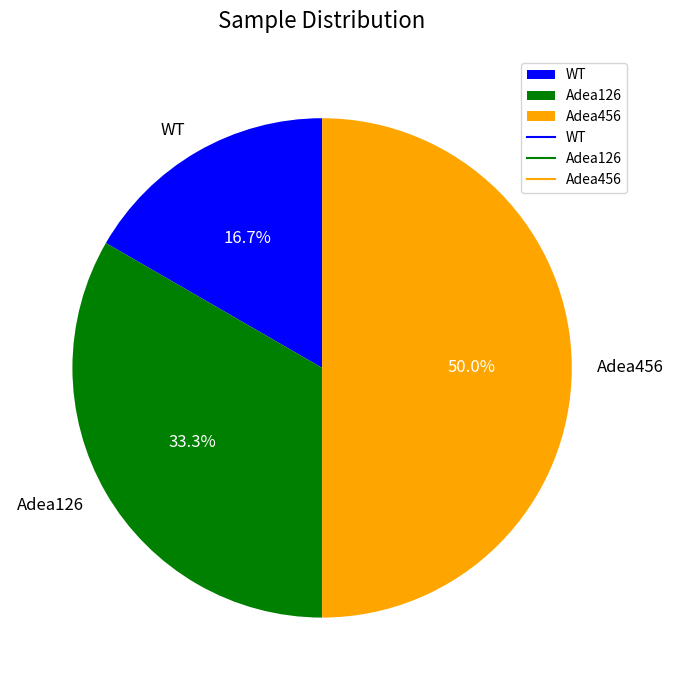

How many segments does this pie chart have?

3